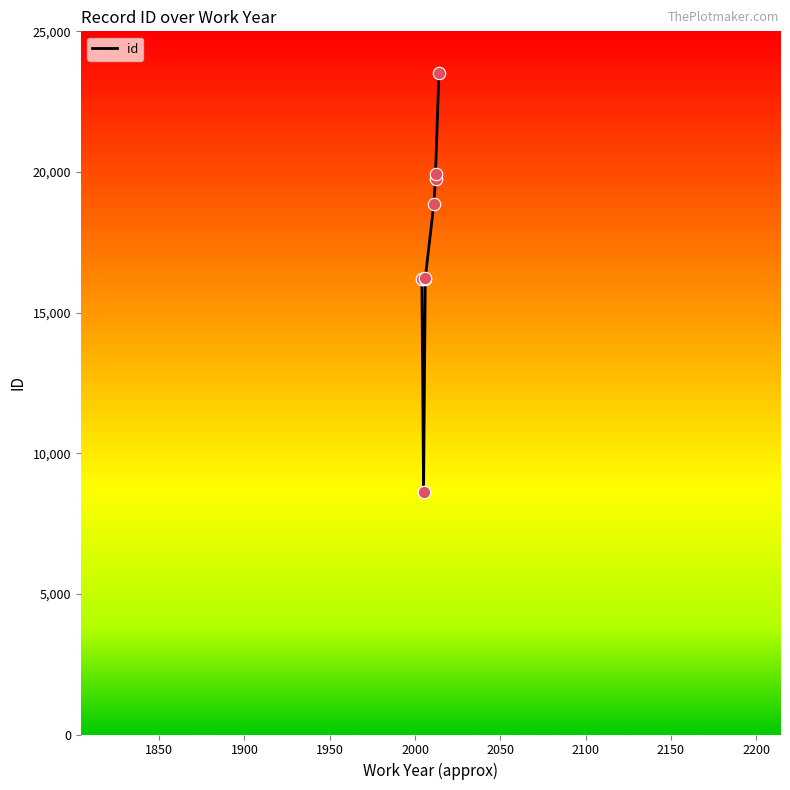

Between 2100 and 2000, which is larger?

2100